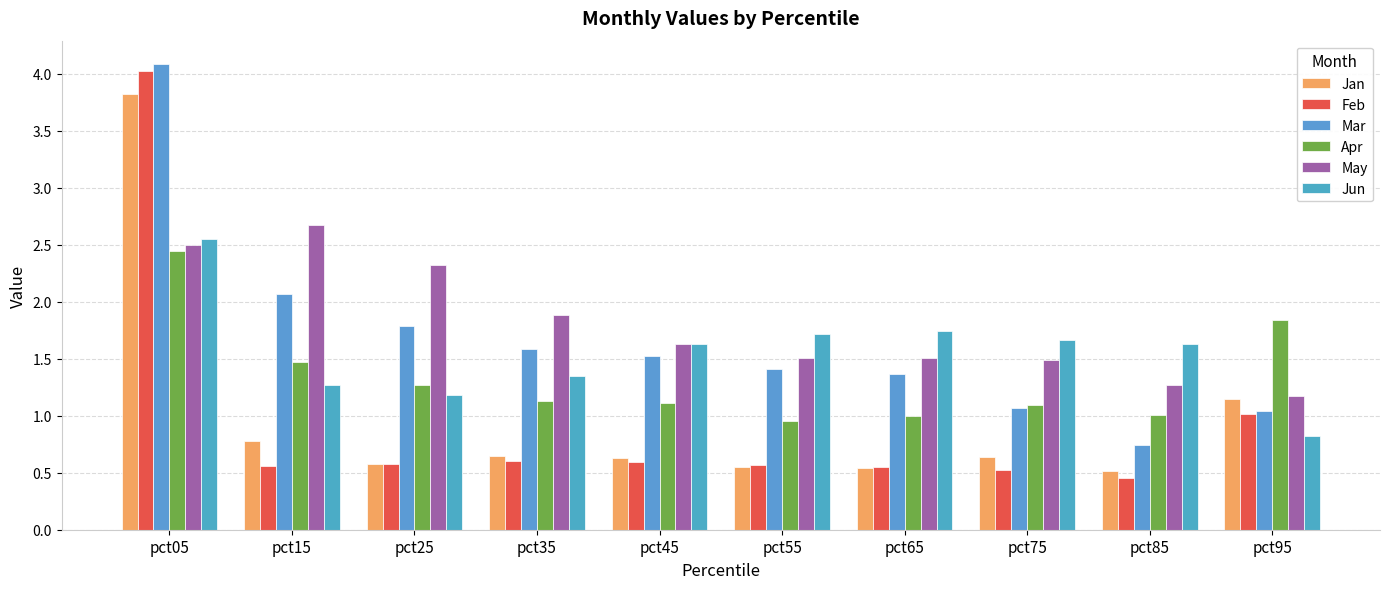

Between pct05 and pct65, which is larger?

pct05